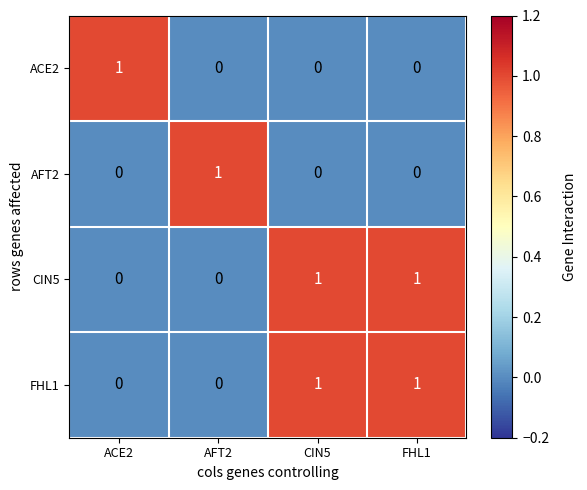

True or false: CIN5 has a value of 1 at CIN5.

True